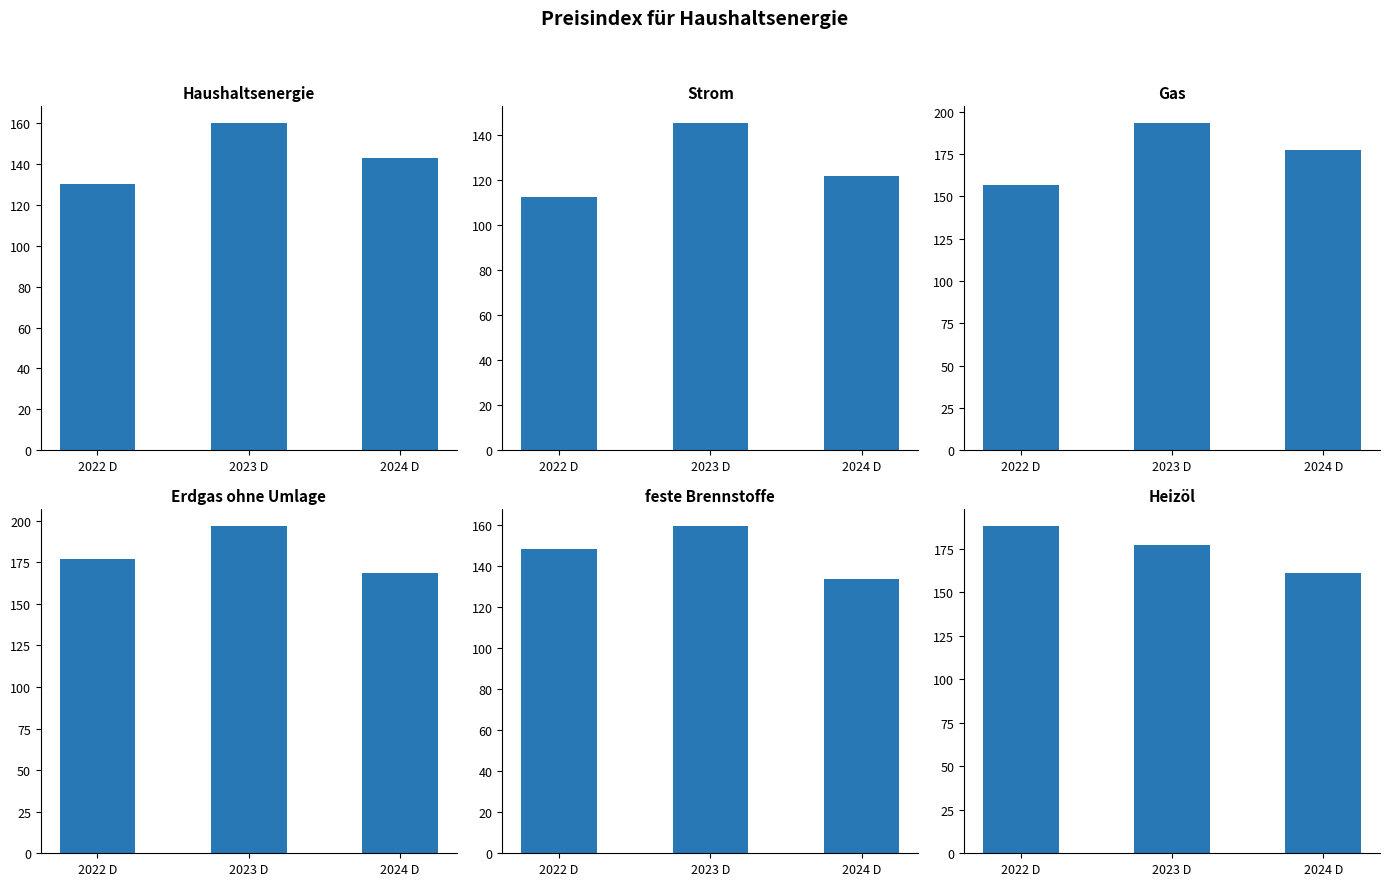

Reading left to right, what are all the values shown in this chart?

Haushaltsenergie: 2022 D=130.1	2023 D=160.2	2024 D=142.8
Strom: 2022 D=112.5	2023 D=145.4	2024 D=121.7
Gas: 2022 D=156.5	2023 D=193.5	2024 D=177.2
Erdgas ohne Umlage: 2022 D=177.1	2023 D=197.0	2024 D=168.3
feste Brennstoffe: 2022 D=148.2	2023 D=159.7	2024 D=133.8
Heizöl: 2022 D=188.2	2023 D=177.1	2024 D=161.2